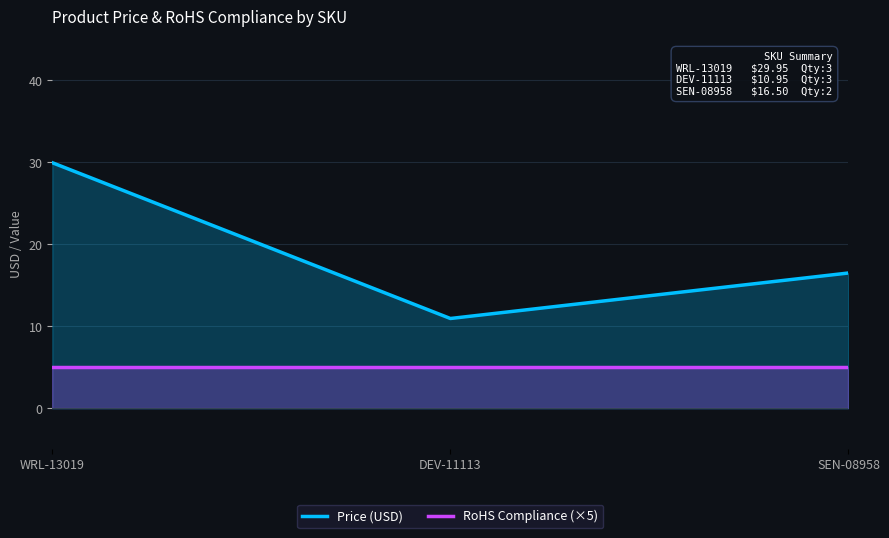

What is the maximum value for RoHS Compliance (×5)?

5.0